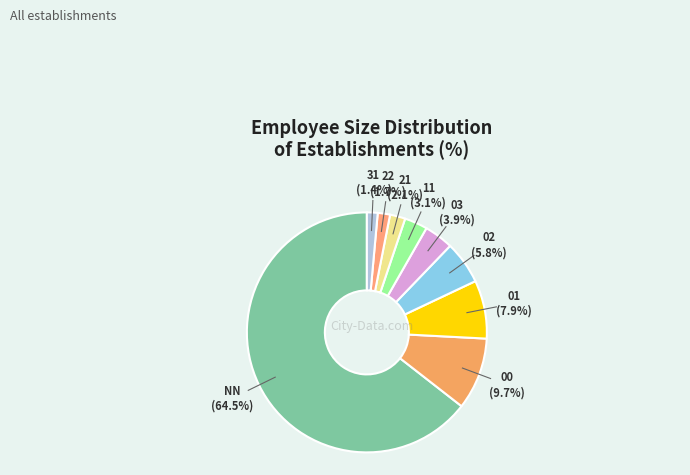

How many segments does this pie chart have?

9